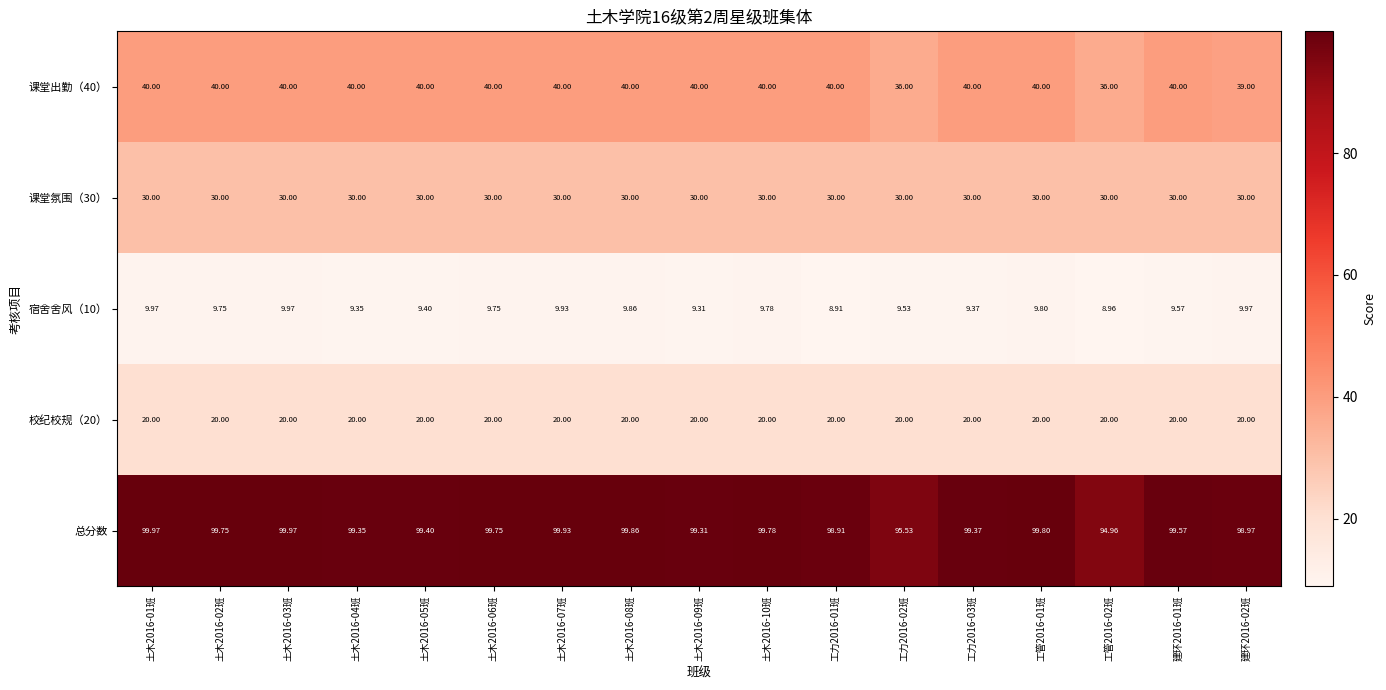

Which series has the largest range (max minus min)?

总分数